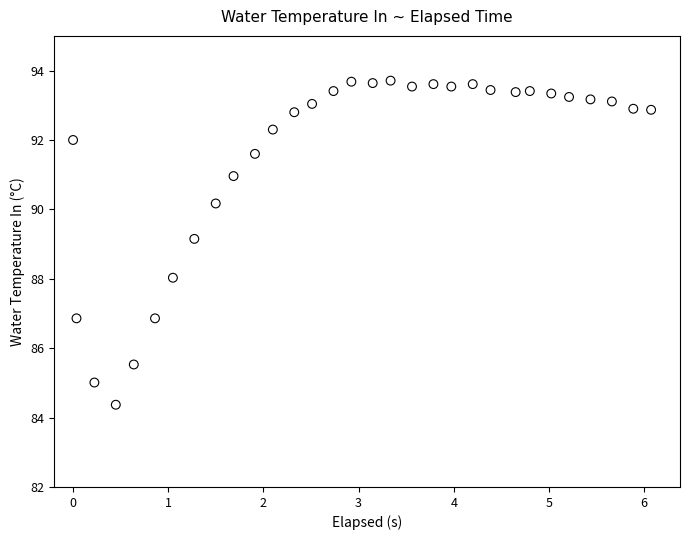

What Y value in the scatter plot is closest to 89?

89.2